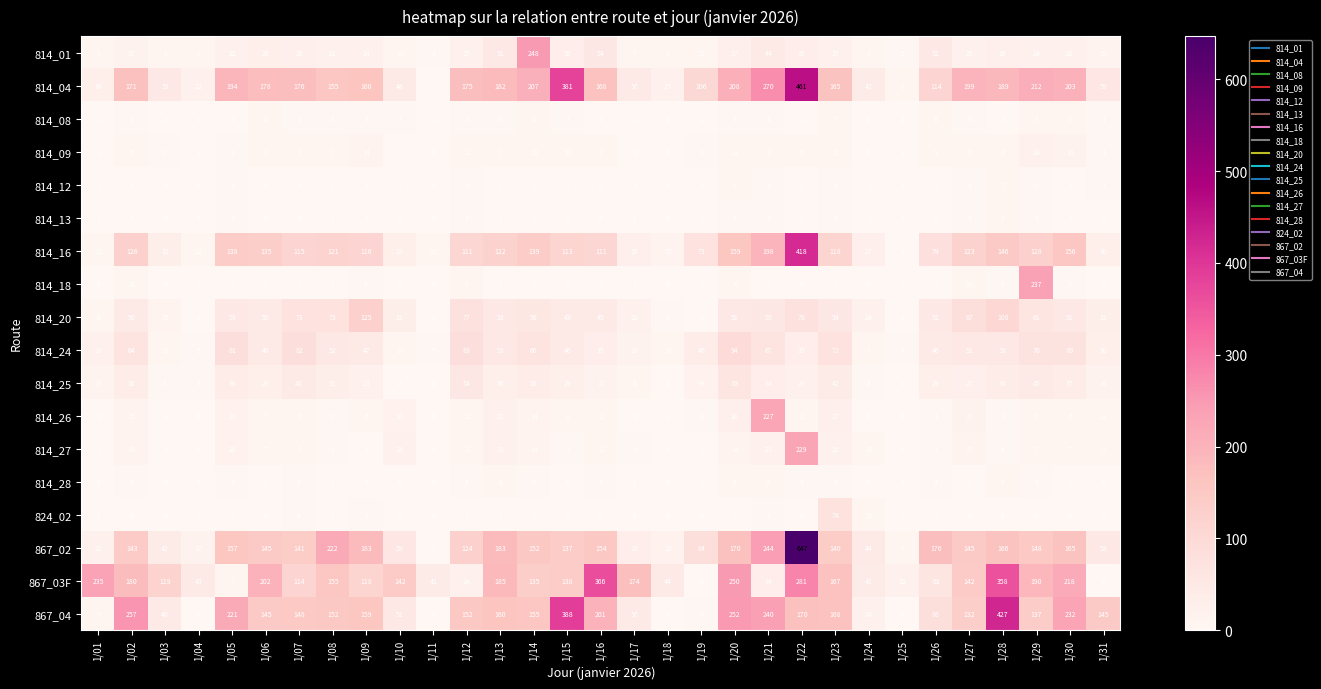

What value does the 814_04 series have at 1/25, to the nearest 5?

10